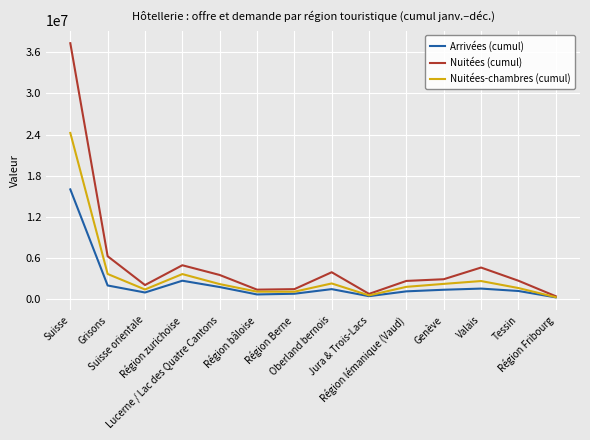

What is the difference between the maximum and minimum values in the Nuitées-chambres (cumul) series?

23971560